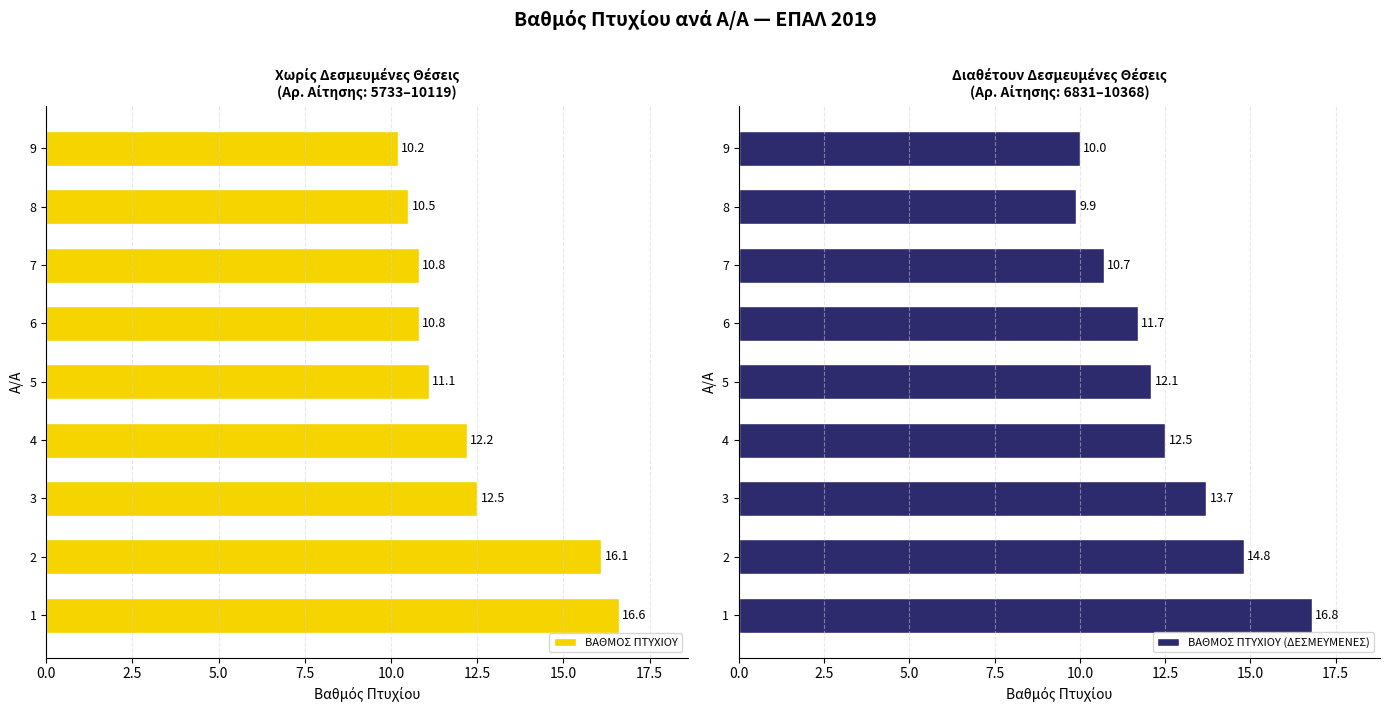

Reading left to right, transcribe all the data shown in this chart.

ΒΑΘΜΟΣ ΠΤΥΧΙΟΥ: 16.6	16.1	12.5	12.2	11.1	10.8	10.8	10.5	10.2
ΒΑΘΜΟΣ ΠΤΥΧΙΟΥ (ΔΕΣΜΕΥΜΕΝΕΣ): 16.8	14.8	13.7	12.5	12.1	11.7	10.7	9.9	10.0